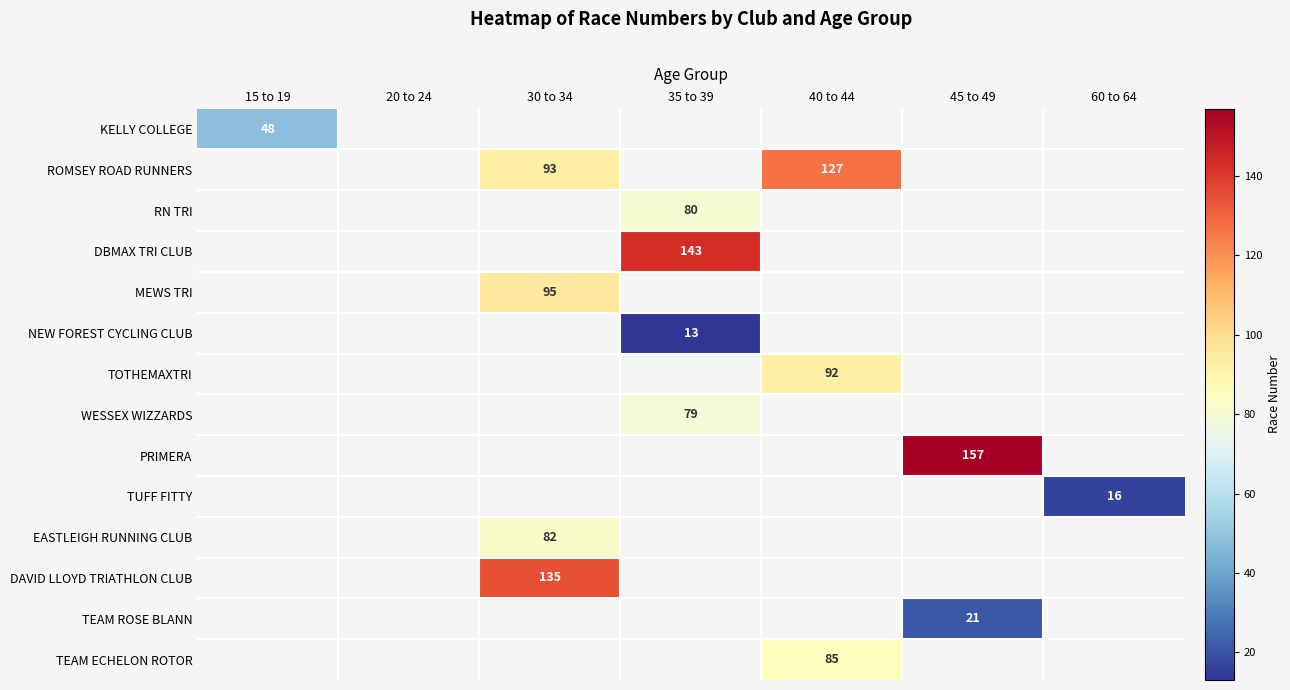

True or false: DBMAX TRI CLUB has a value of 143 at 35 to 39.

True